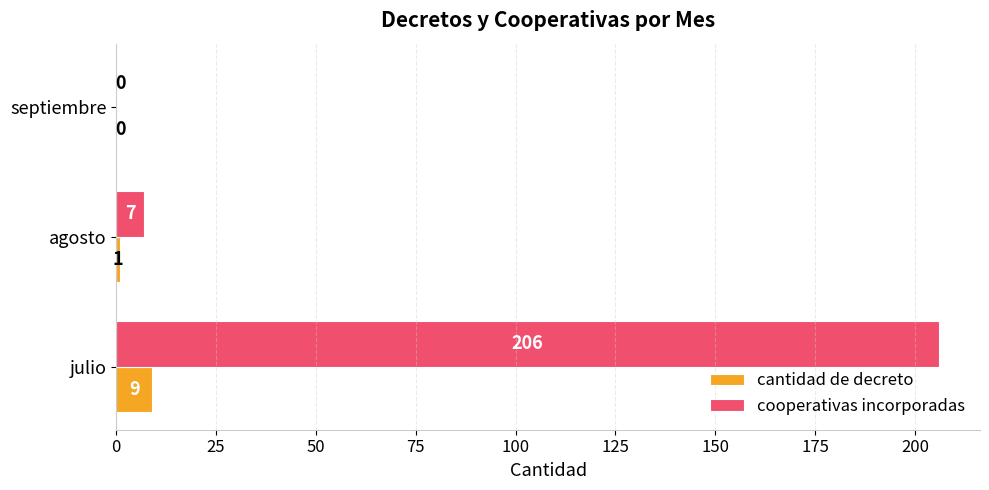

Count the number of data series in this chart.

2